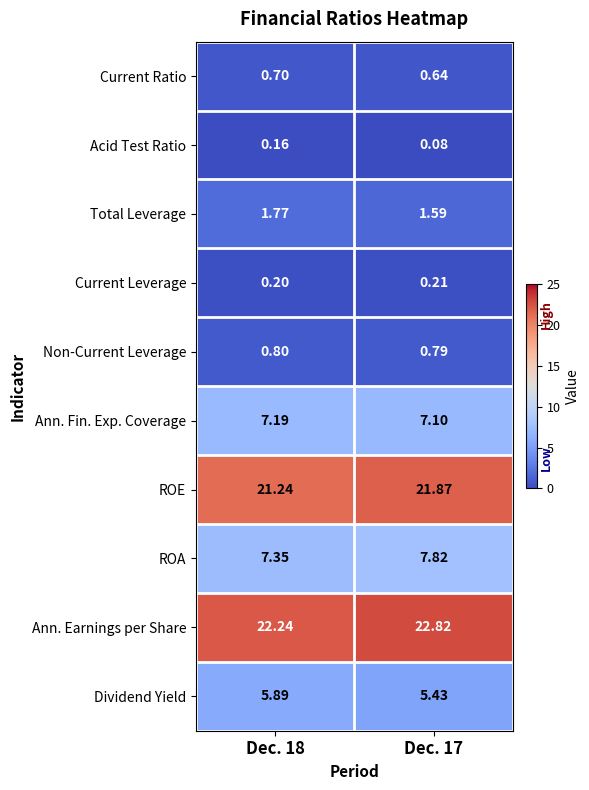

What is the spread (max minus min) of values at Dec. 17?

22.7